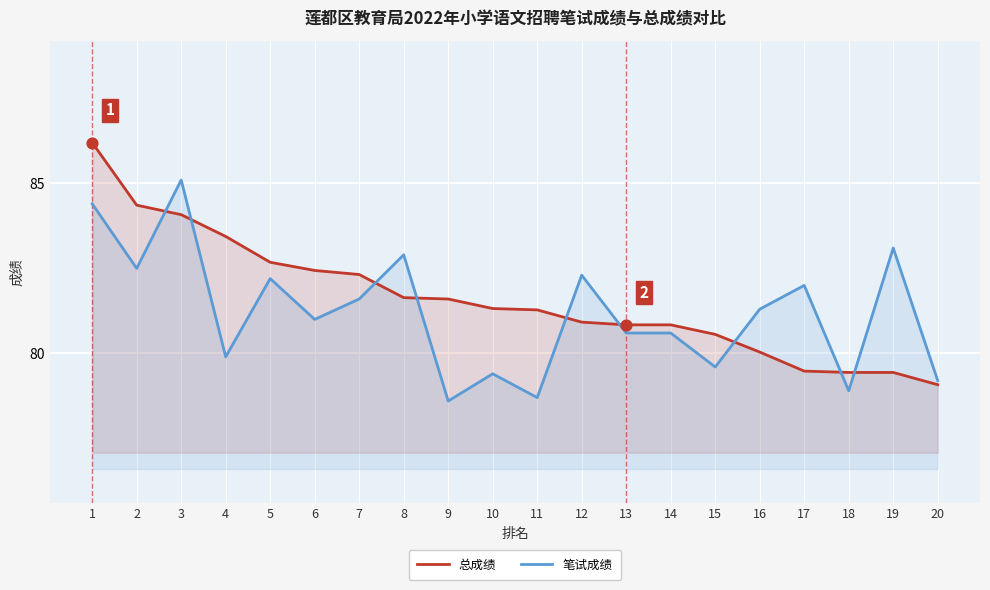

Which series contains the lowest Y value?

笔试成绩